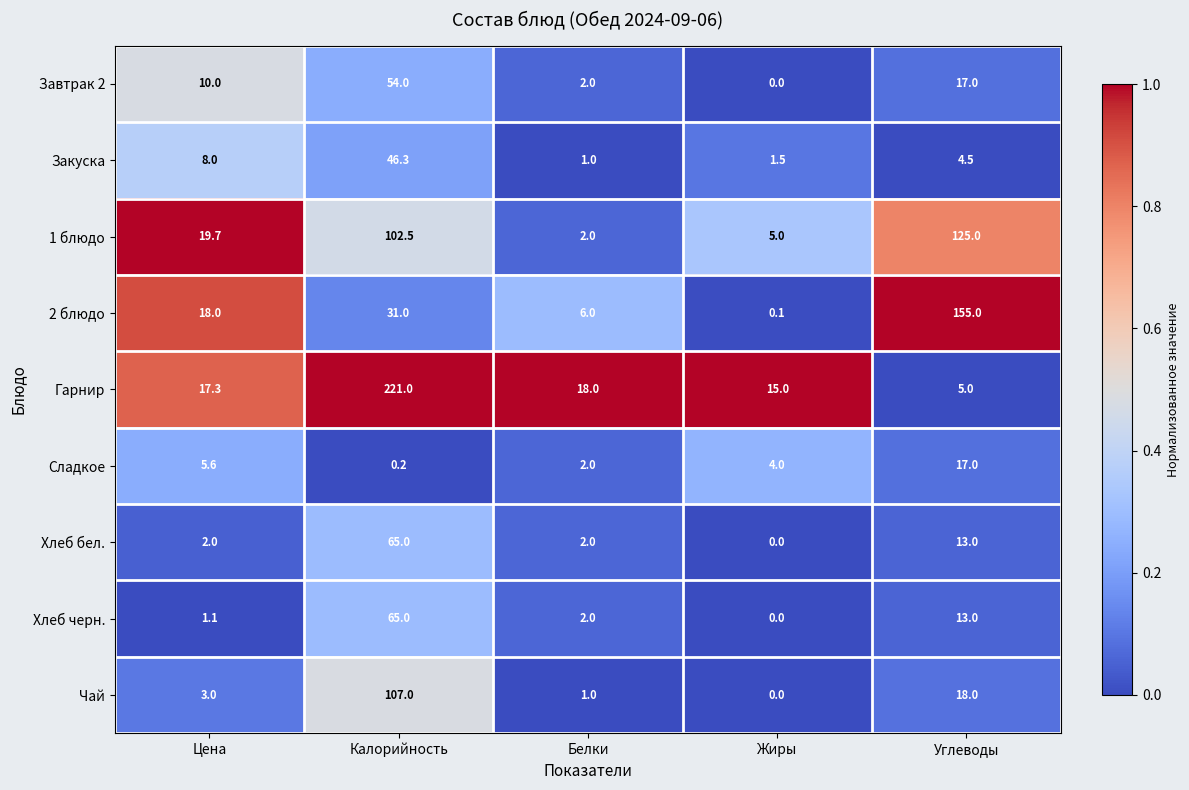

True or false: 1 блюдо has a value of 19.7 at Цена.

True